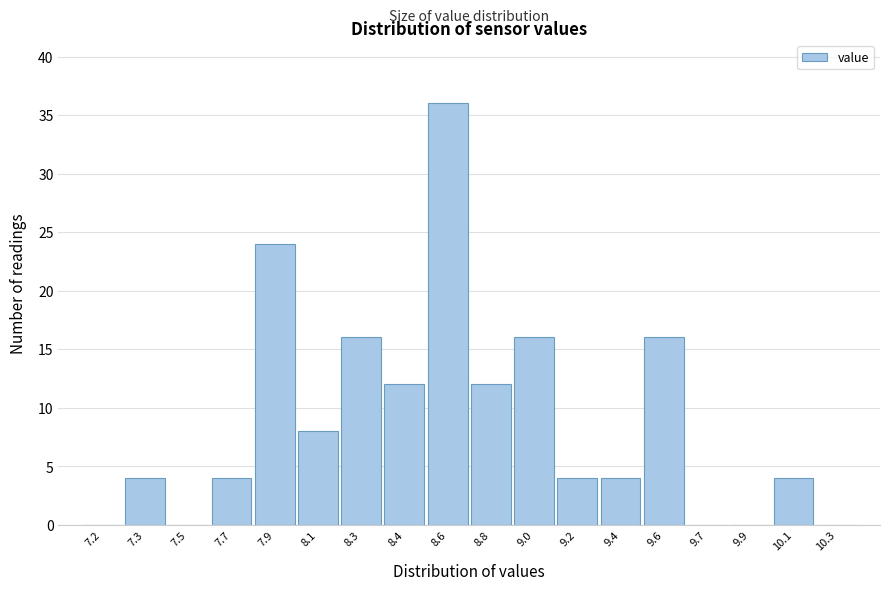

Reading left to right, extract all data points from this chart.

7.2=0	7.3=4	7.5=0	7.7=4	7.9=24	8.1=8	8.3=16	8.4=12	8.6=36	8.8=12	9.0=16	9.2=4	9.4=4	9.6=16	9.7=0	9.9=0	10.1=4	10.3=0